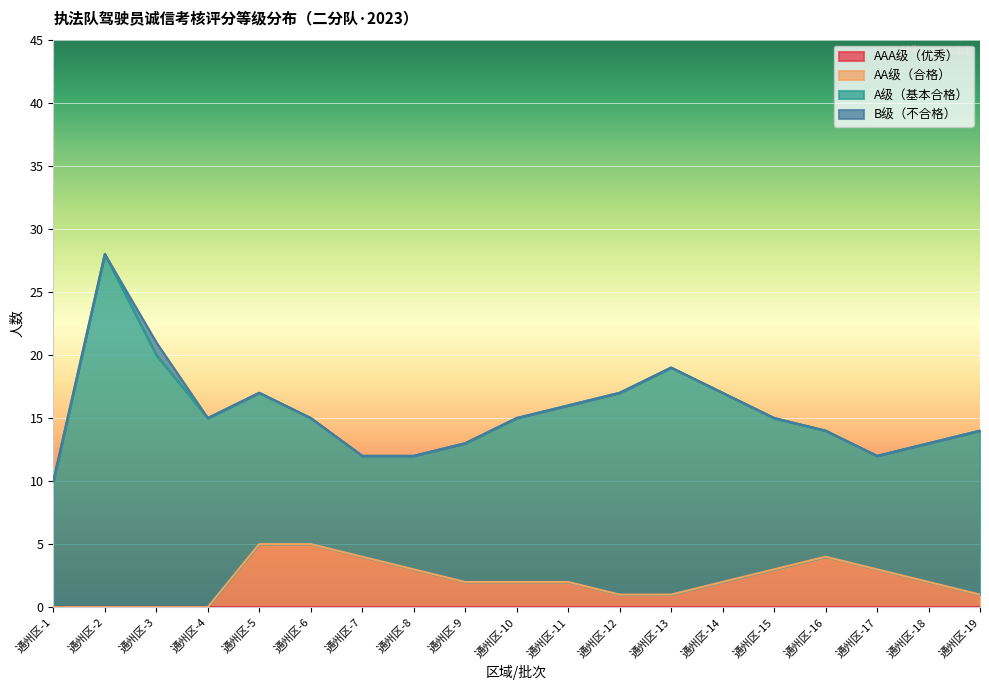

The AA级（合格） series shows 1 at 通州区-19. True or false?

False